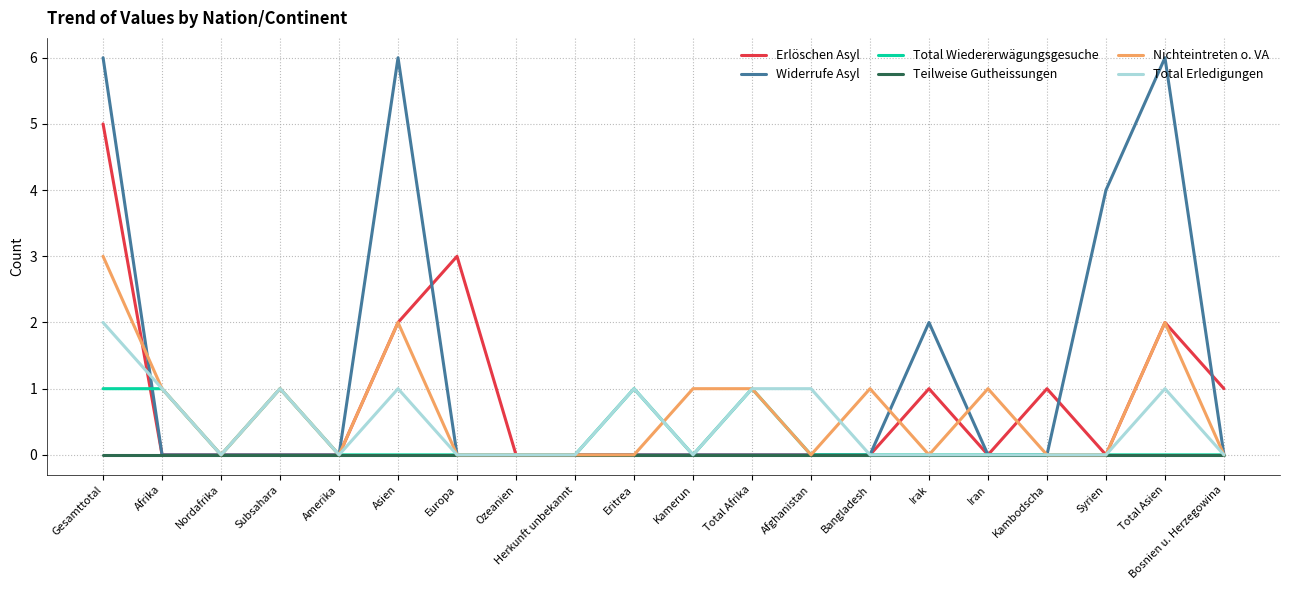

At which category is the sum across all series the highest?

Gesamttotal